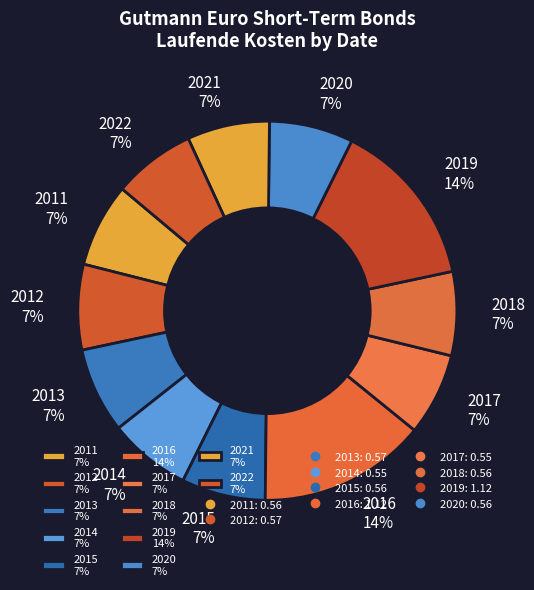

To the nearest percent, what is the average slice percentage?

8%